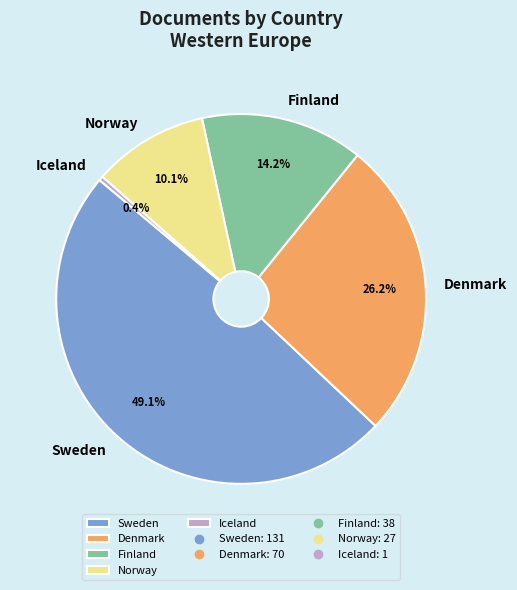

The Denmark slice represents 26% of the pie. True or false?

True